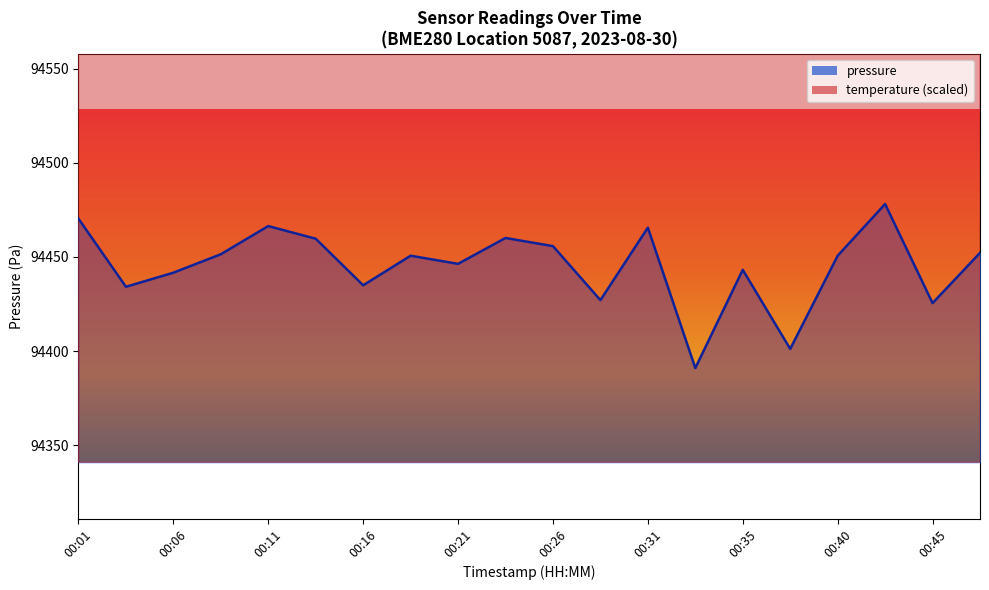

True or false: temperature has a value of 302363.8 at 00:33.

False